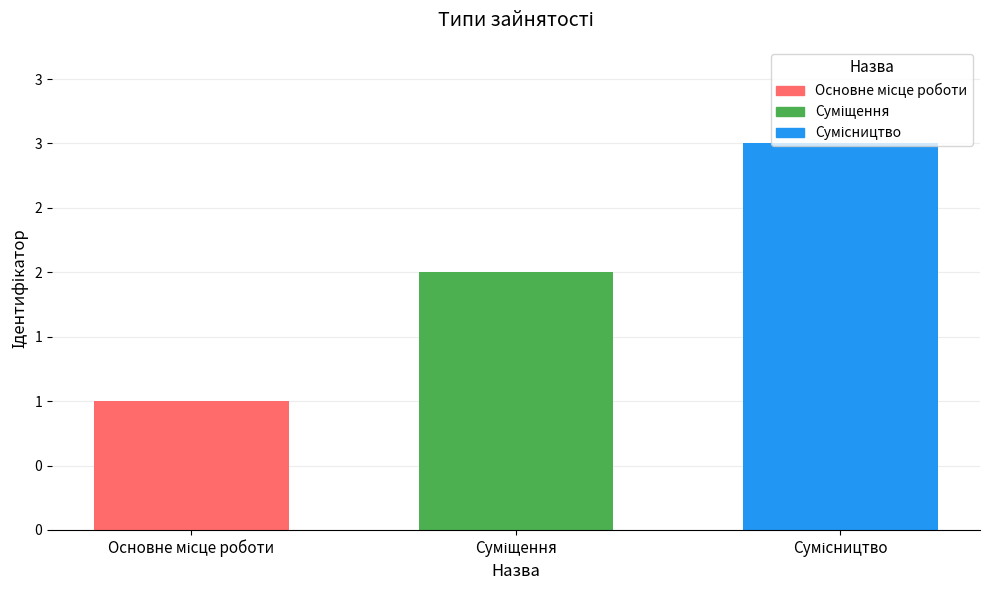

Does the chart contain any negative values?

No